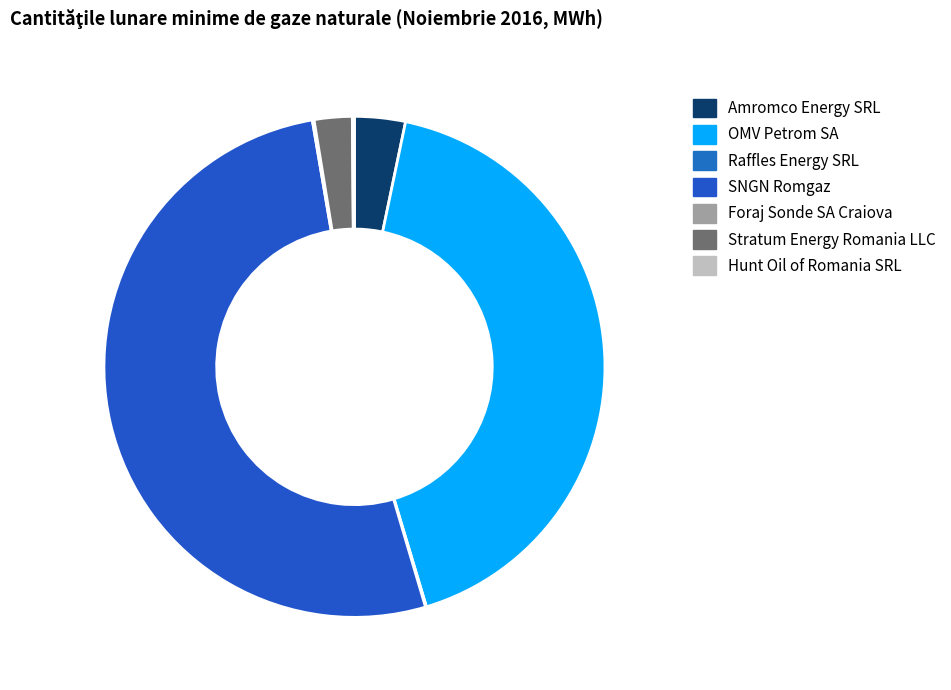

To the nearest percent, what is the average slice percentage?

14%